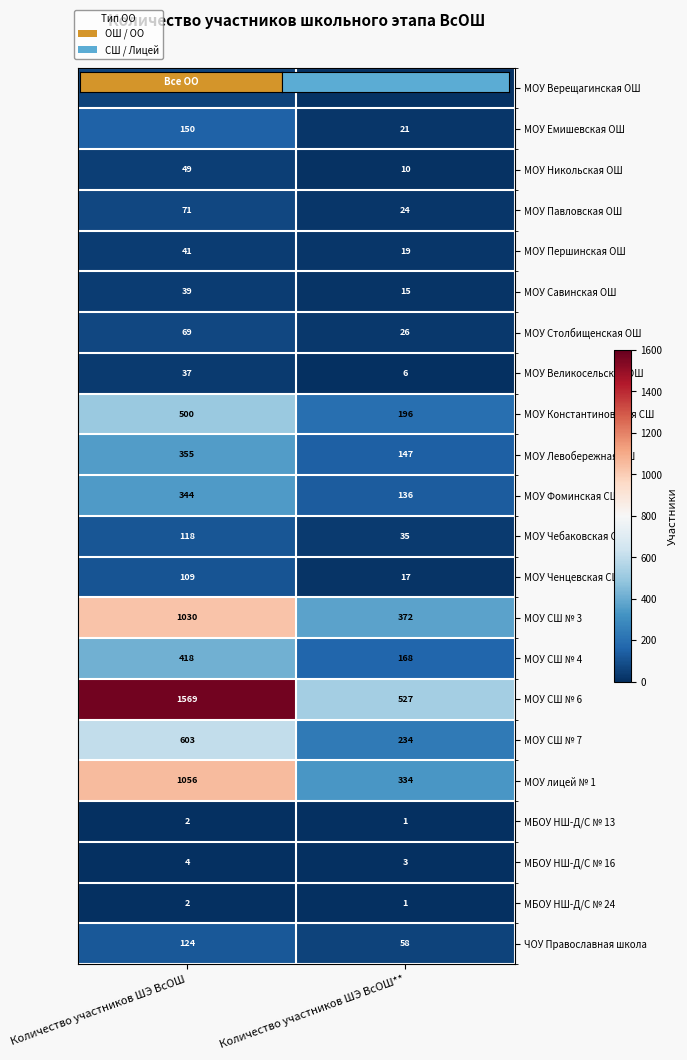

Which series has the largest total across all categories?

МОУ СШ № 6